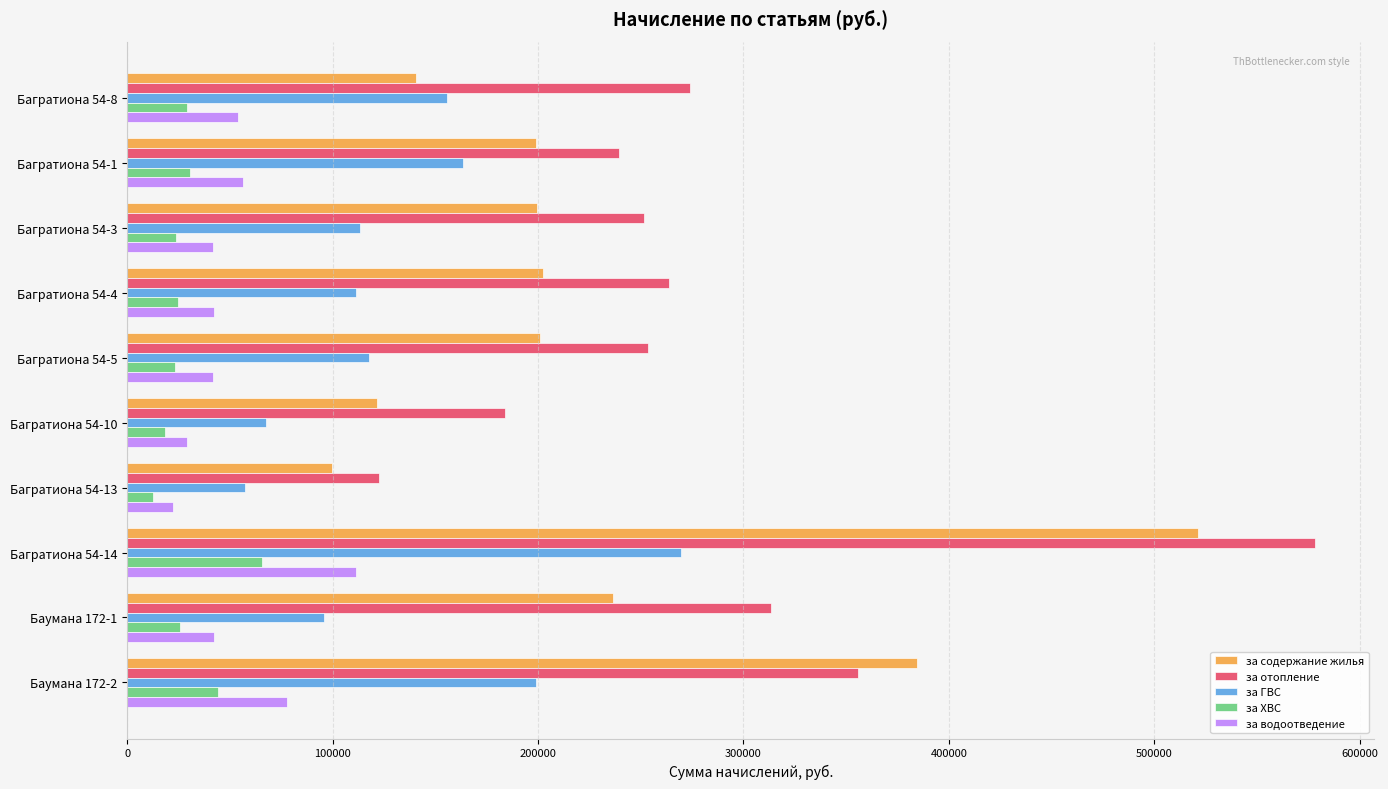

The value of за ГВС at Багратиона 54-1 is 163553.6. True or false?

True